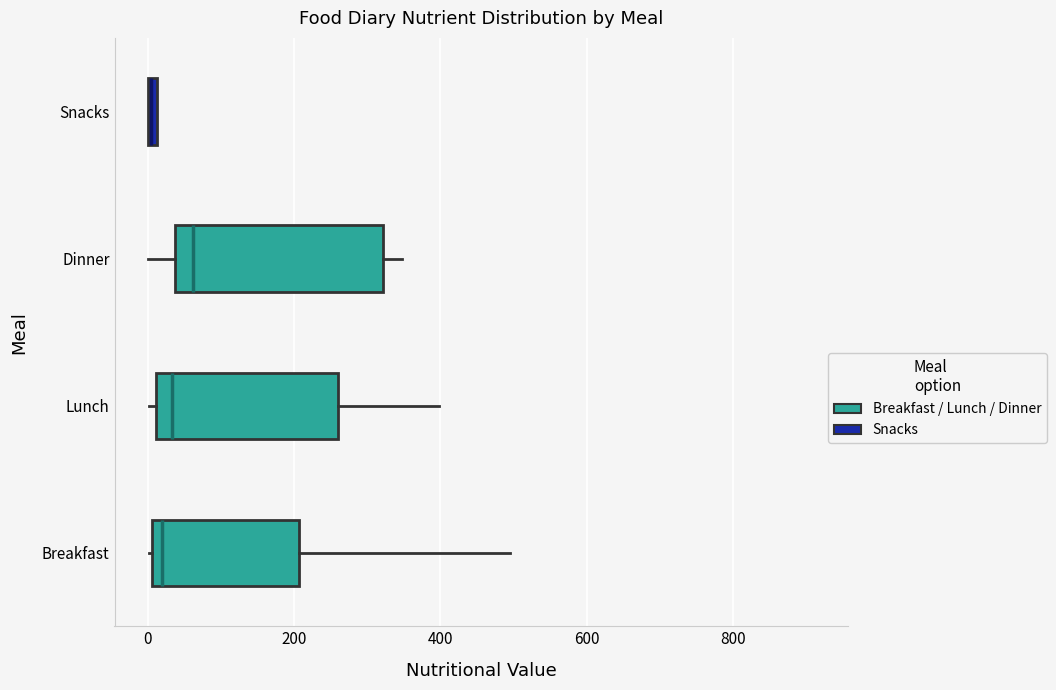

Where does the right whisker of the box for Breakfast end on the x-axis? The values are not printed on the chart, so give them approximately, as read against the axis.

500